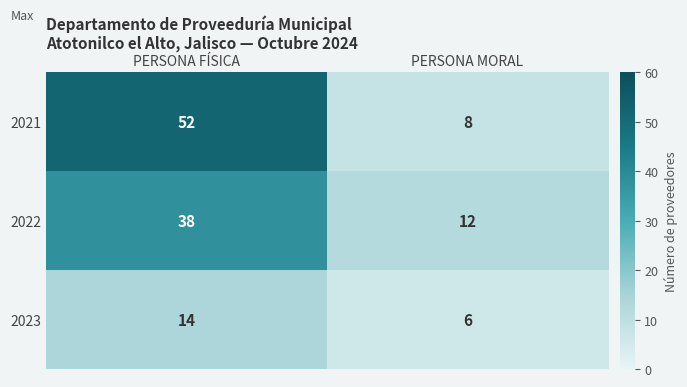

How many series are shown in this chart?

3